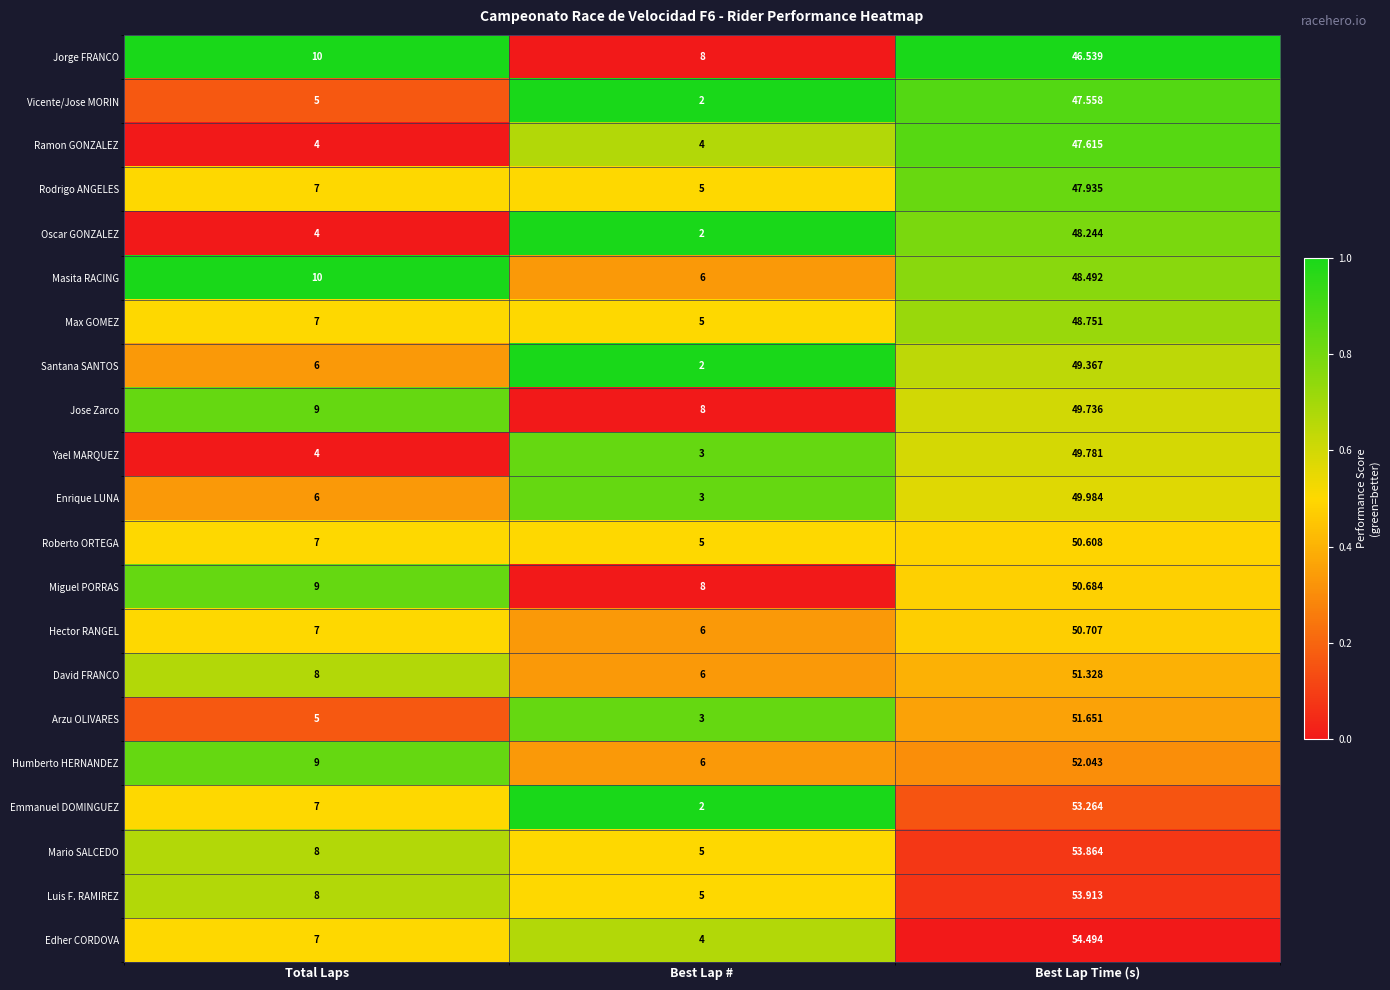

Which series changed the most between Total Laps and Best Lap Time (s)?

Edher CORDOVA